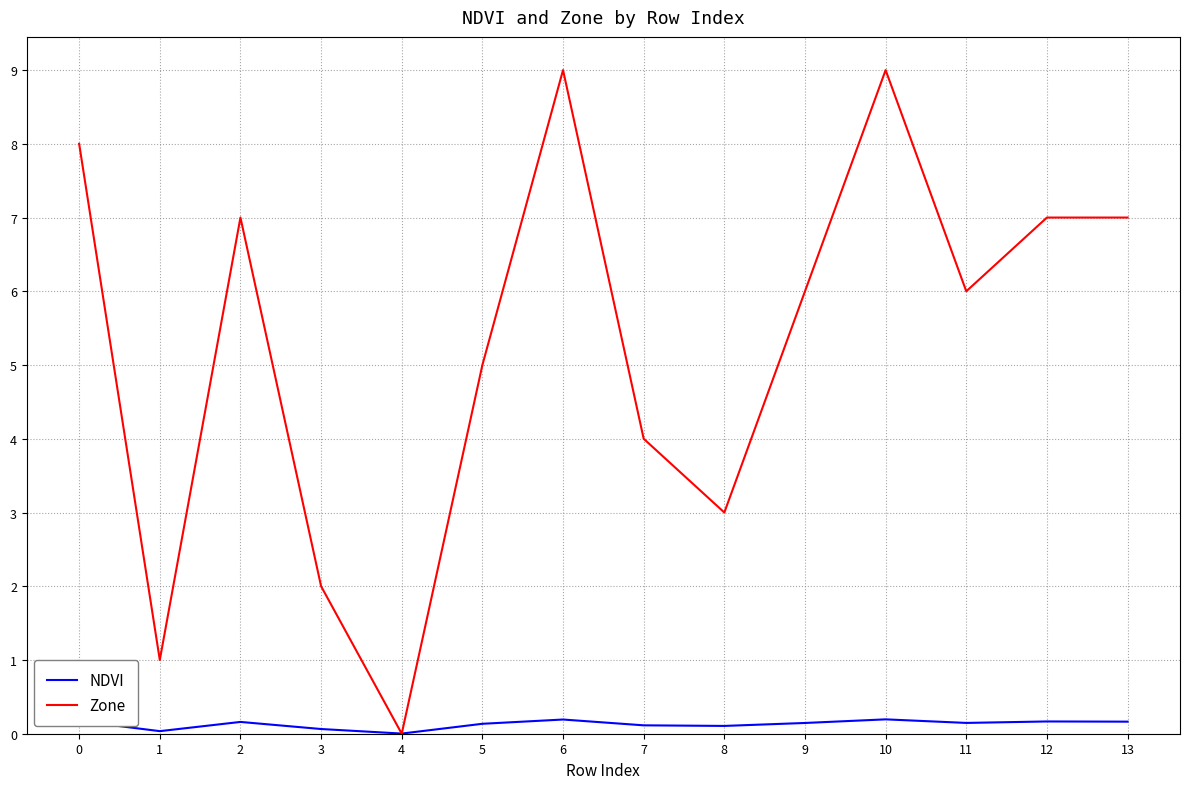

At 10, list the series in order from smallest to largest.

NDVI, Zone